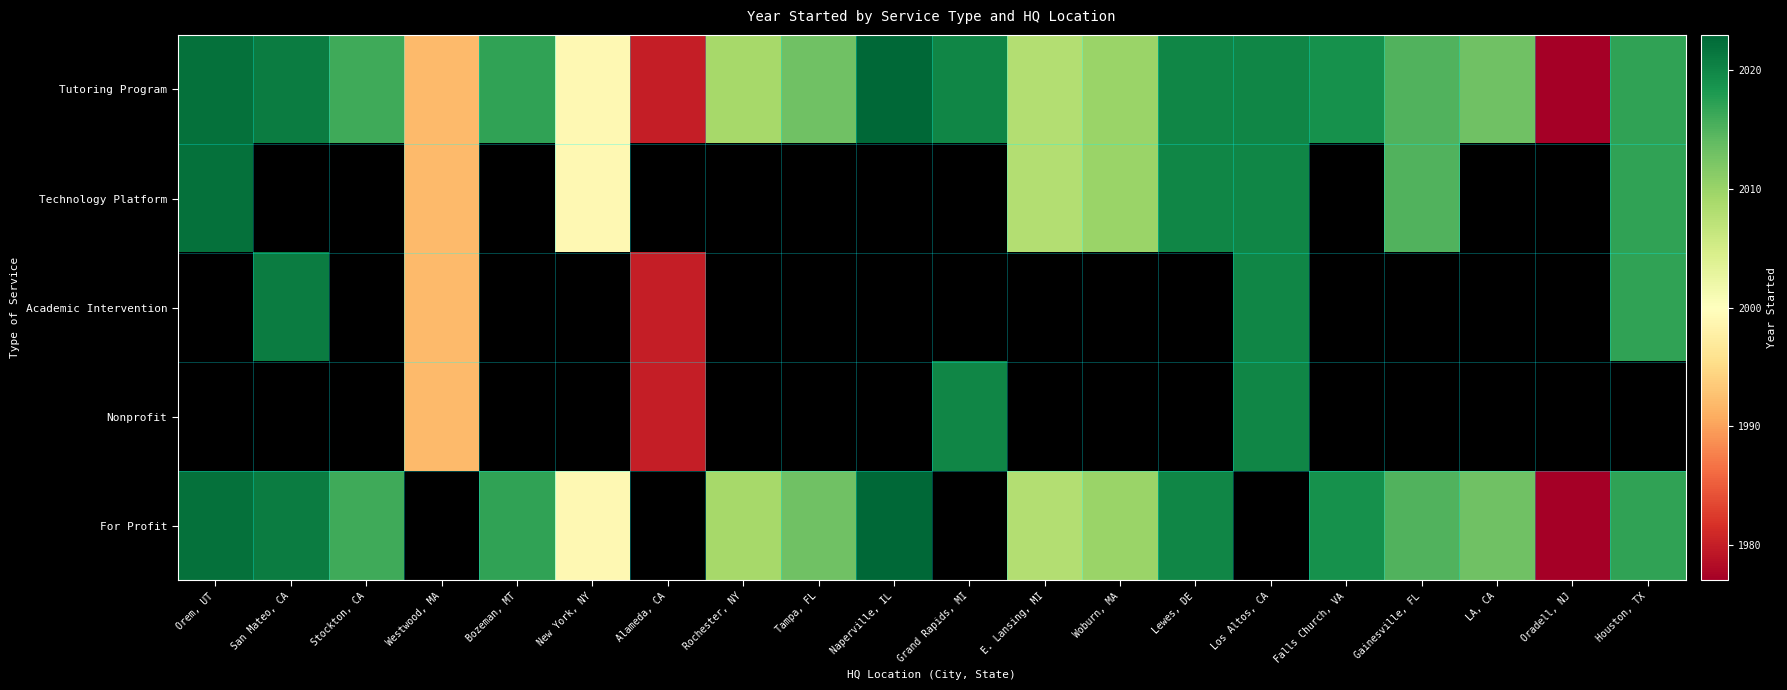

What is the average value of the Tutoring Program series?

2010.5